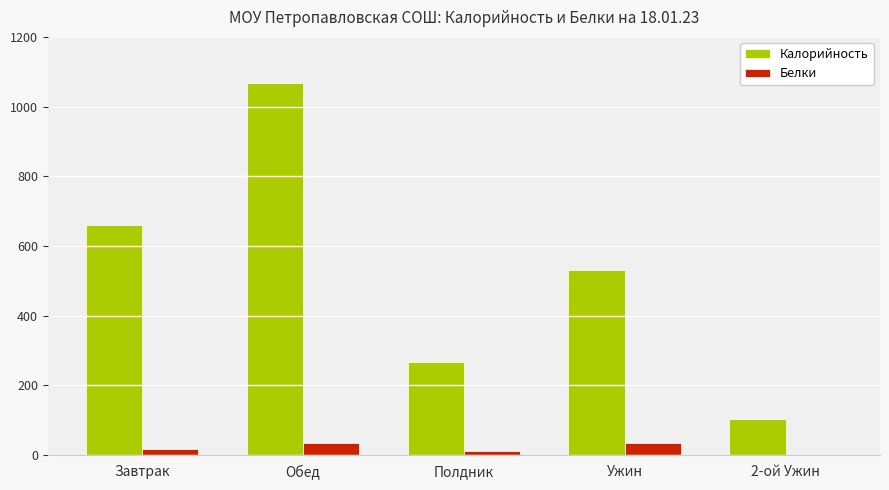

What is the greatest value displayed?

1067.6